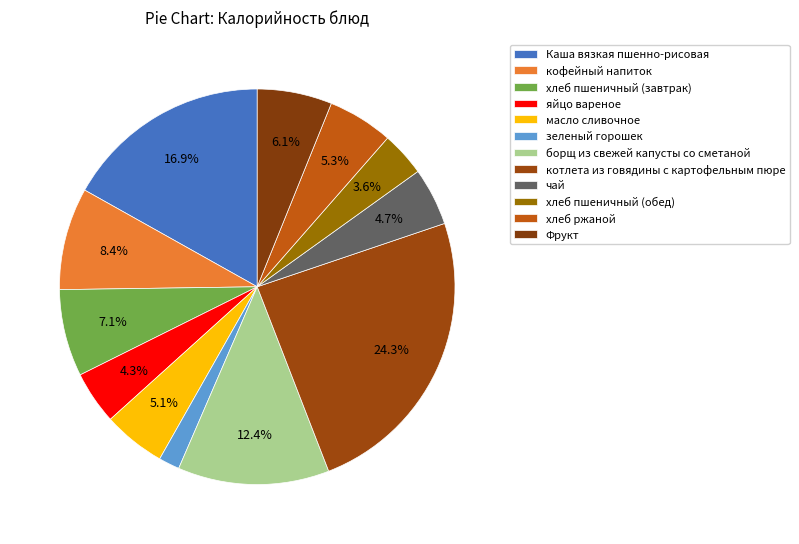

To the nearest percent, what percentage of the pie is кофейный напиток?

8%